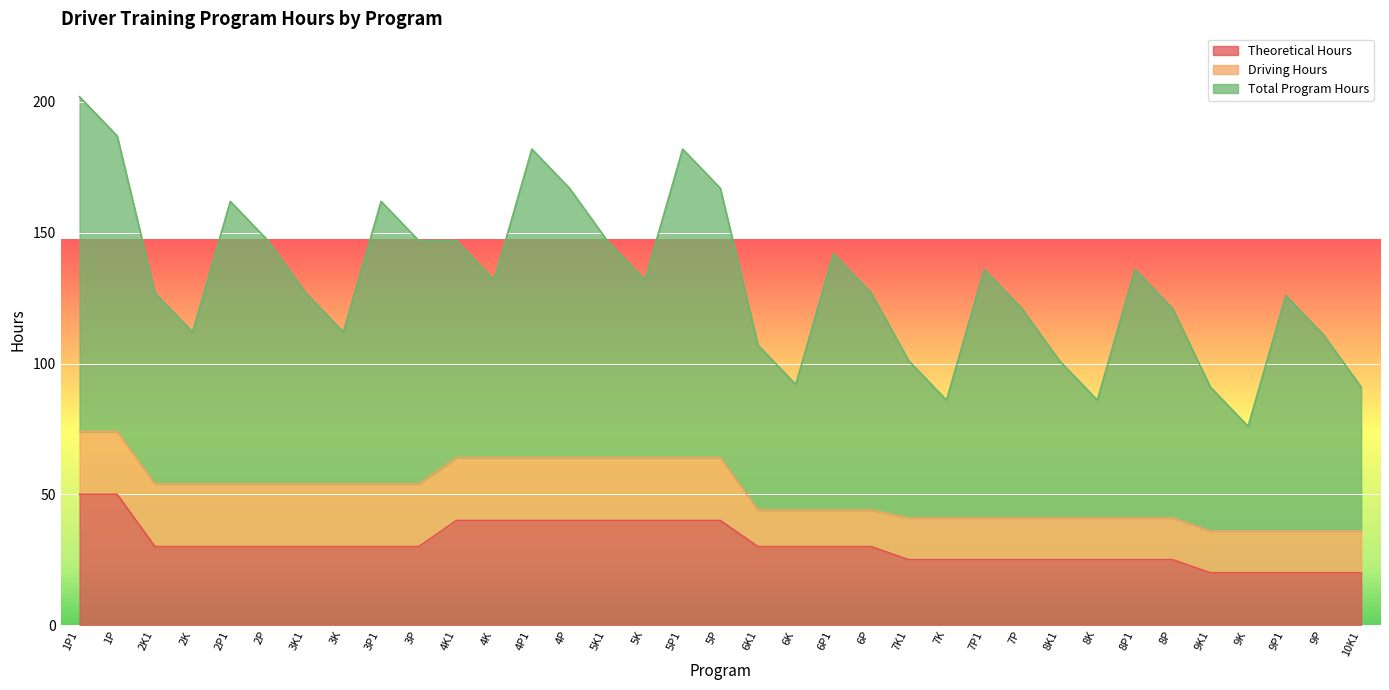

Between 3P1 and 6P1, which is larger?

3P1